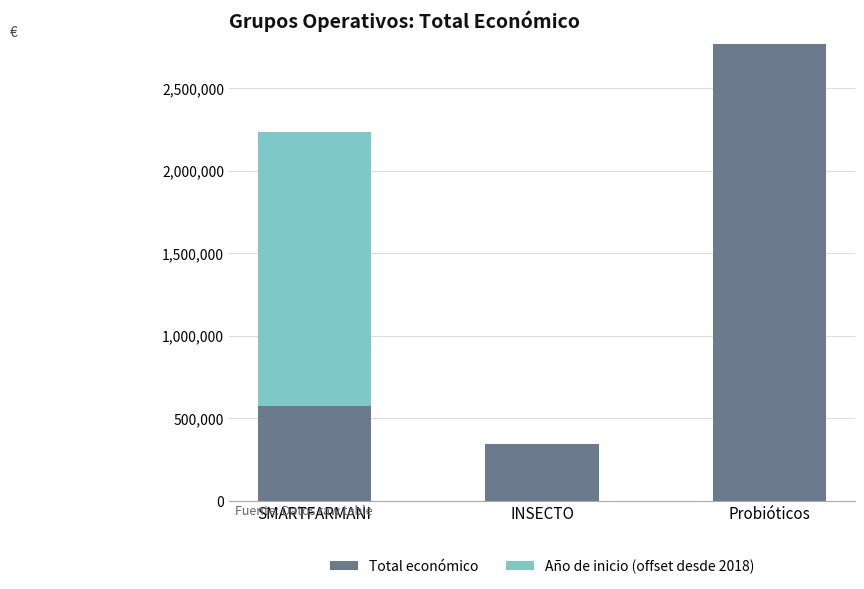

Reading left to right, list the values for the Total económico series.

SMARTFARMANI=571965.0	INSECTO=344243.0	Probióticos=2769359.0